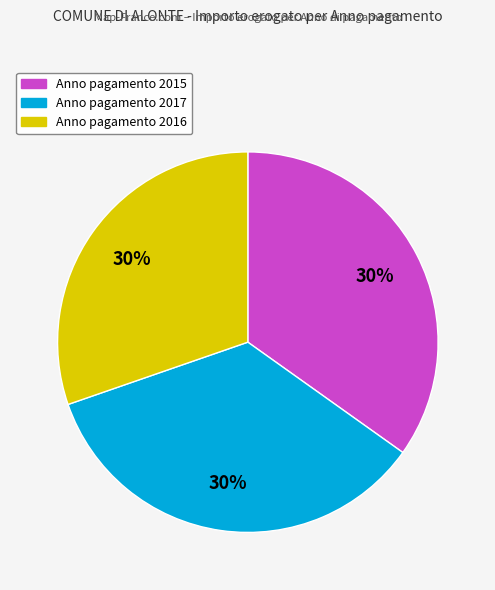

Count the number of slices in the pie.

3